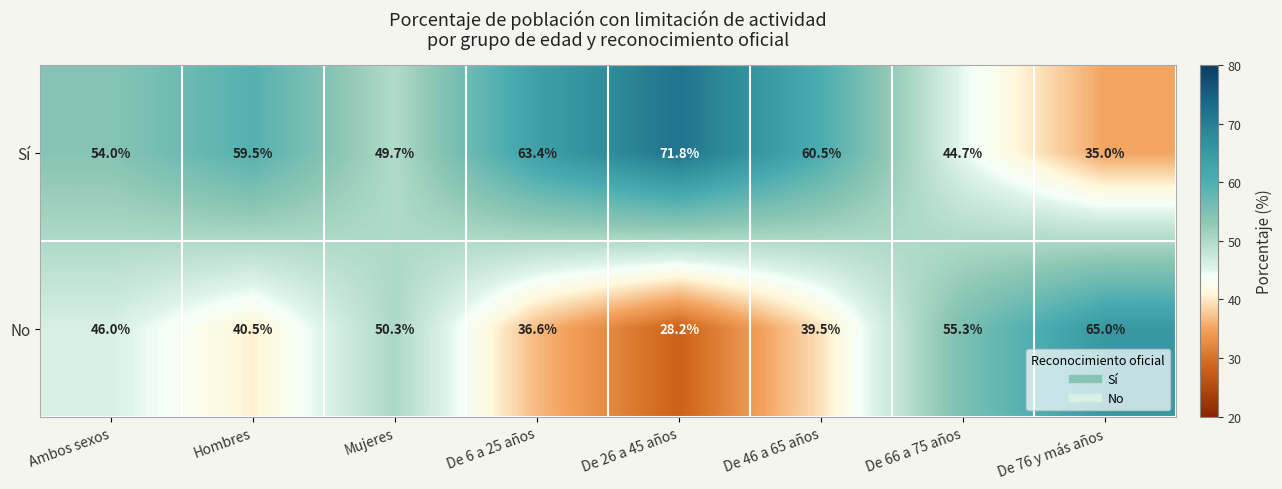

List the series in order of their overall mean, lowest first.

No, Sí